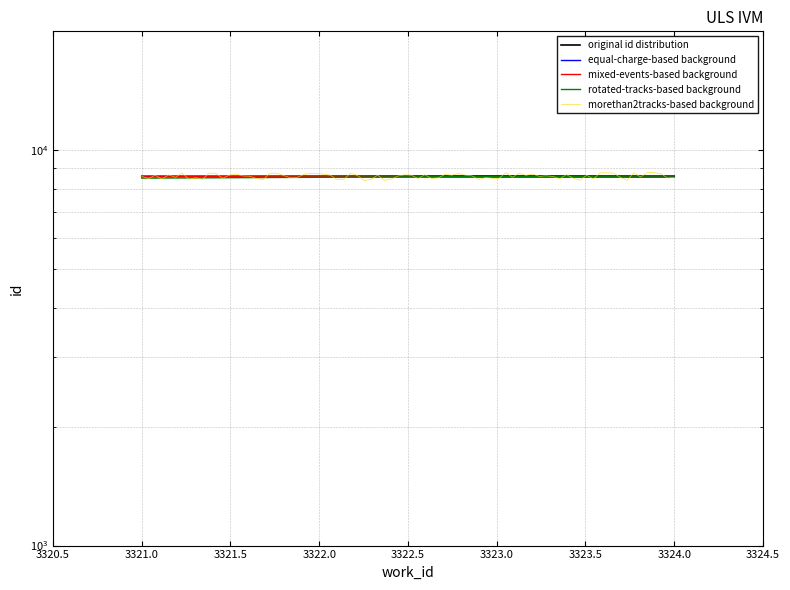

What is the average value?

8591